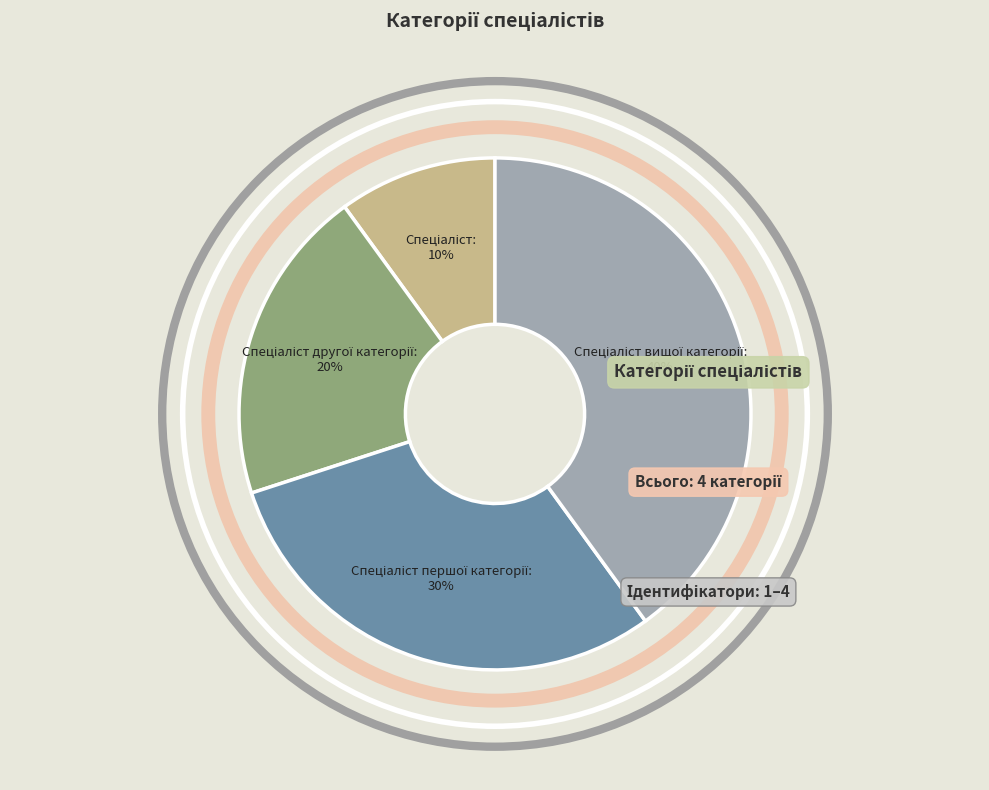

To the nearest percent, what is the average slice percentage?

25%